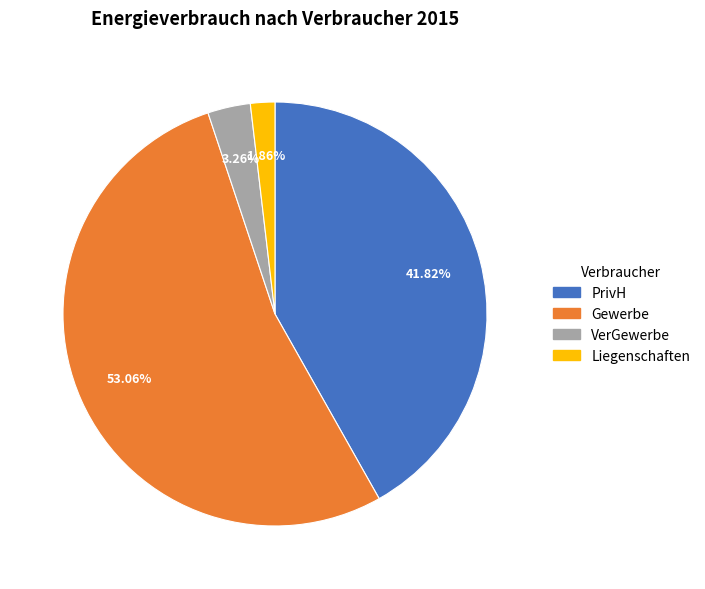

How many slices are in this pie chart?

4